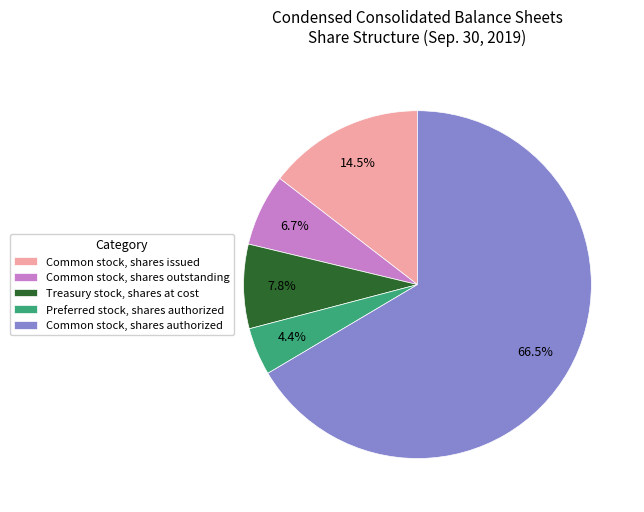

Rank the categories by value from highest to lowest.

Common stock, shares authorized, Common stock, shares issued, Treasury stock, shares at cost, Common stock, shares outstanding, Preferred stock, shares authorized